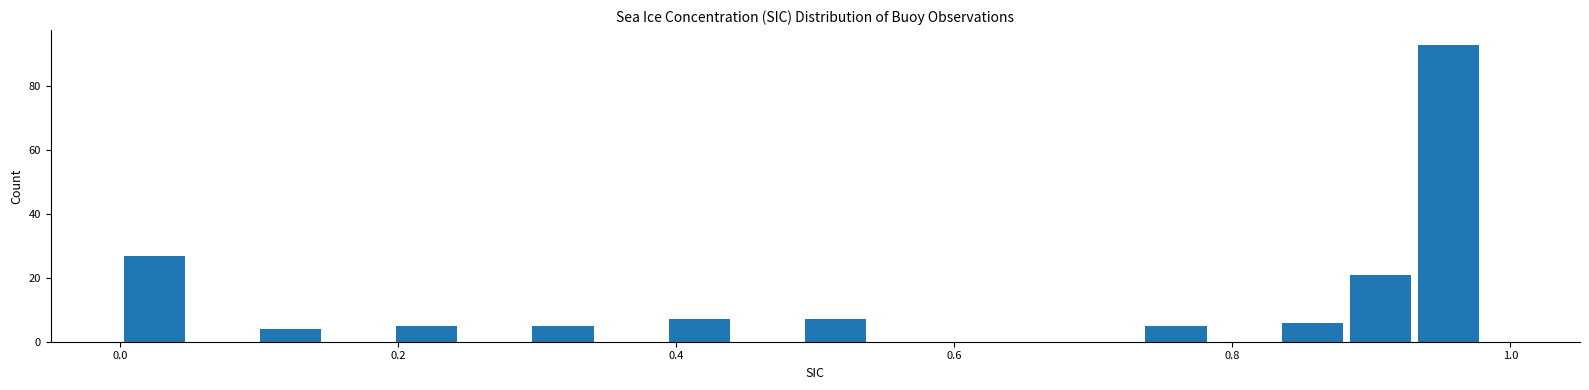

Read against the x-axis, roughly where is the centre of the tallest bar?

0.96